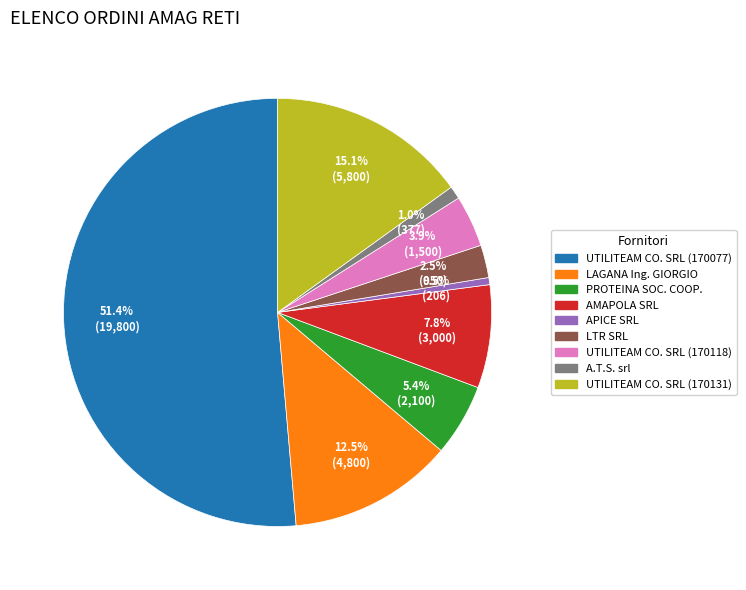

To the nearest percent, what is the average slice percentage?

11%